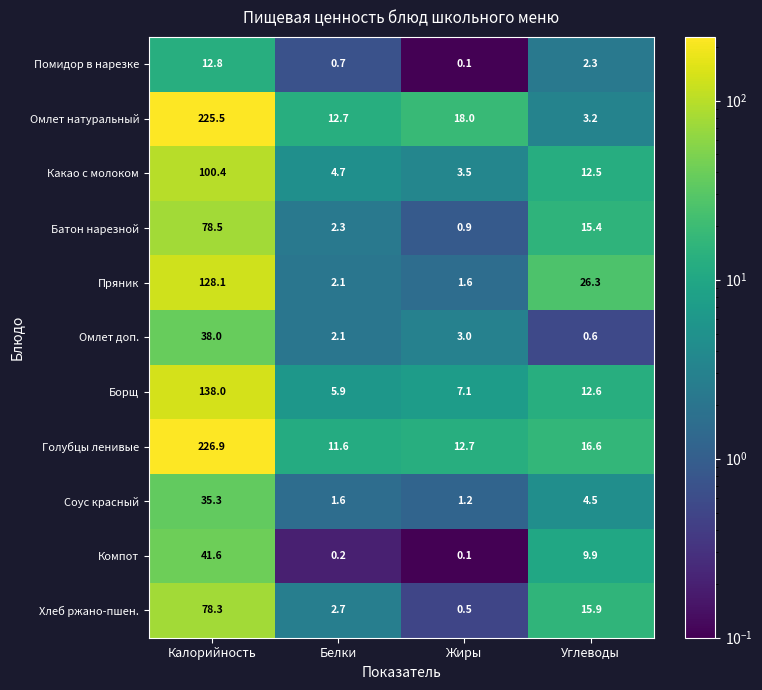

What value does the Омлет доп. series have at Жиры?

3.0